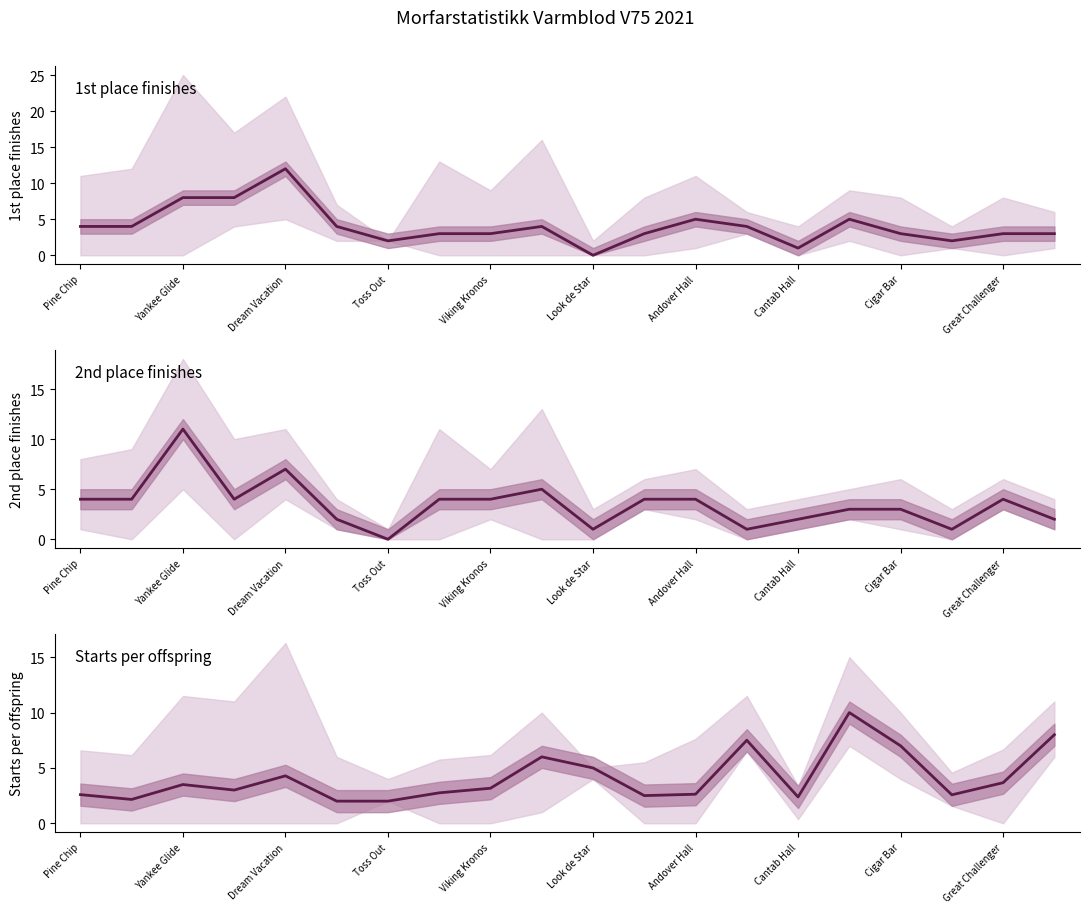

What is the spread (max minus min) of values at Yankee Glide?

1.8